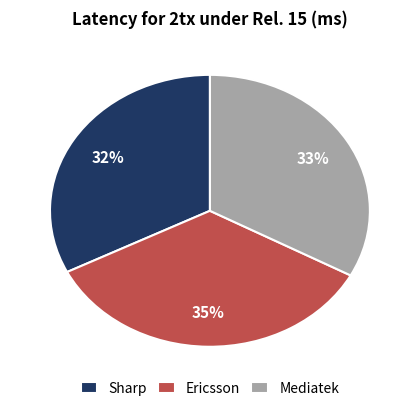

To the nearest percent, what is the combined percentage of Mediatek and Sharp?

65%